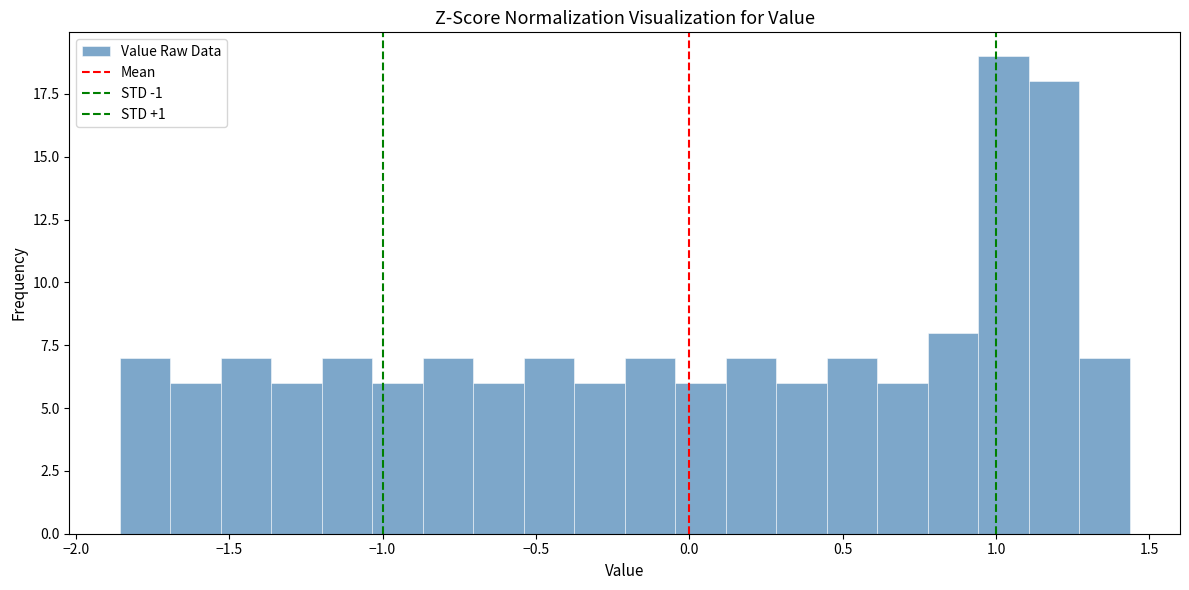

Around what value on the x-axis is the tallest bar? Give the approximate position of its centre, as read against the axis.

1.00